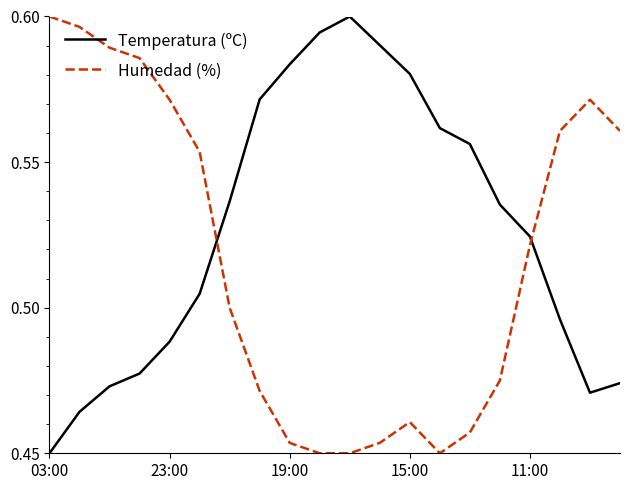

How many intersections are there between Temperatura (ºC) and Humedad (%)?

2